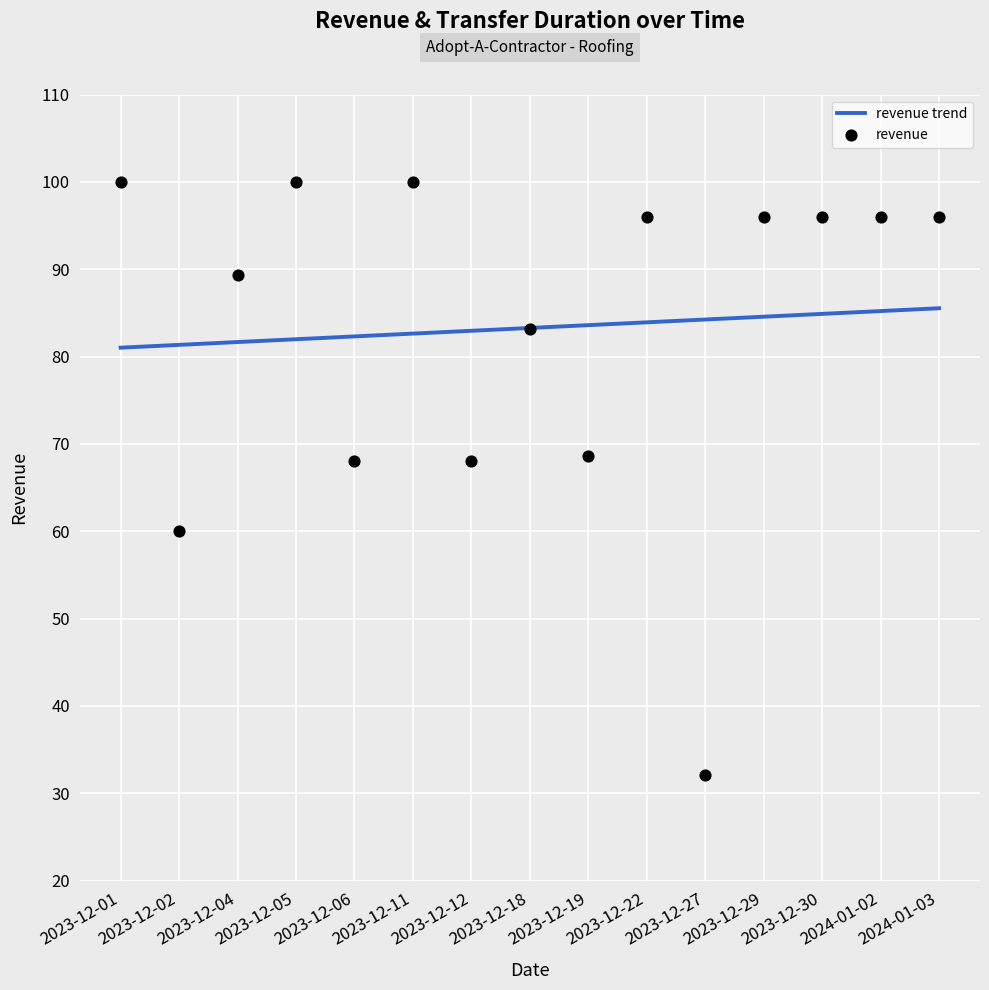

At which category is the sum across all series the highest?

2023-12-11